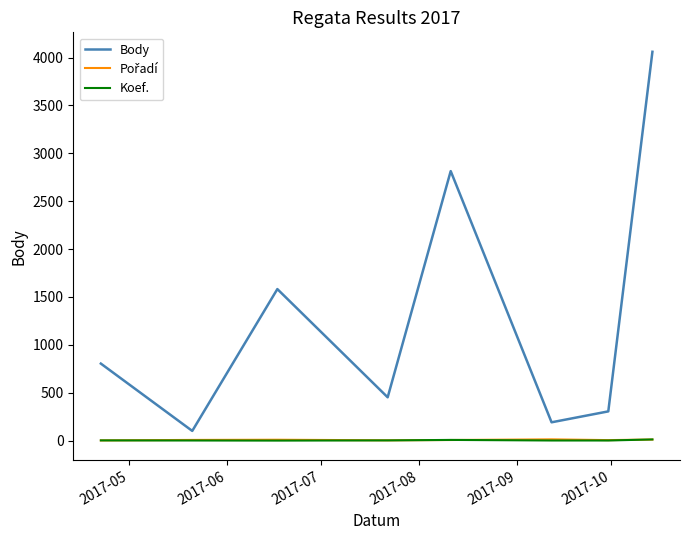

Which series has the widest spread of values?

Body